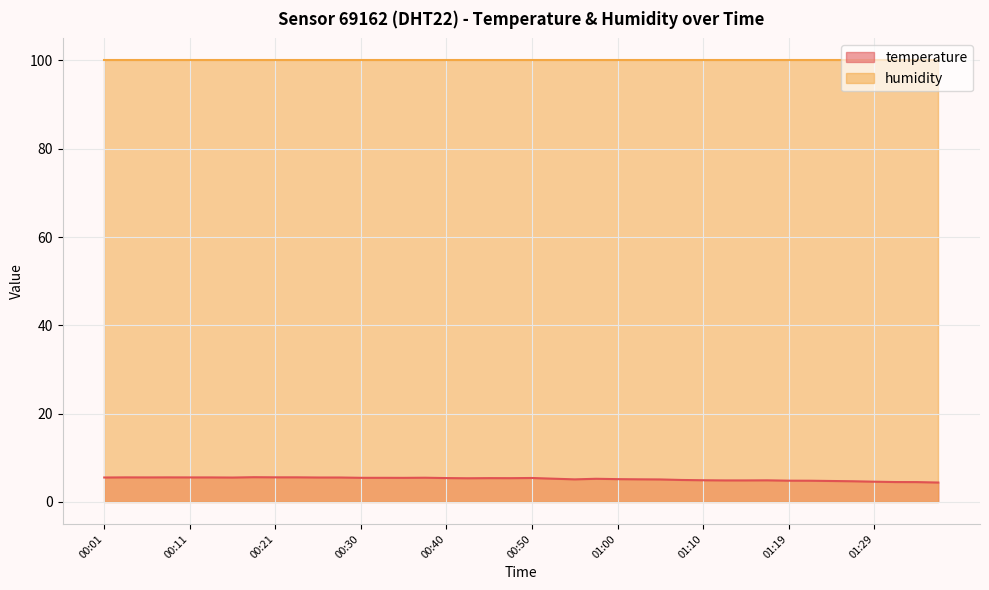

What is the average value?

5.2